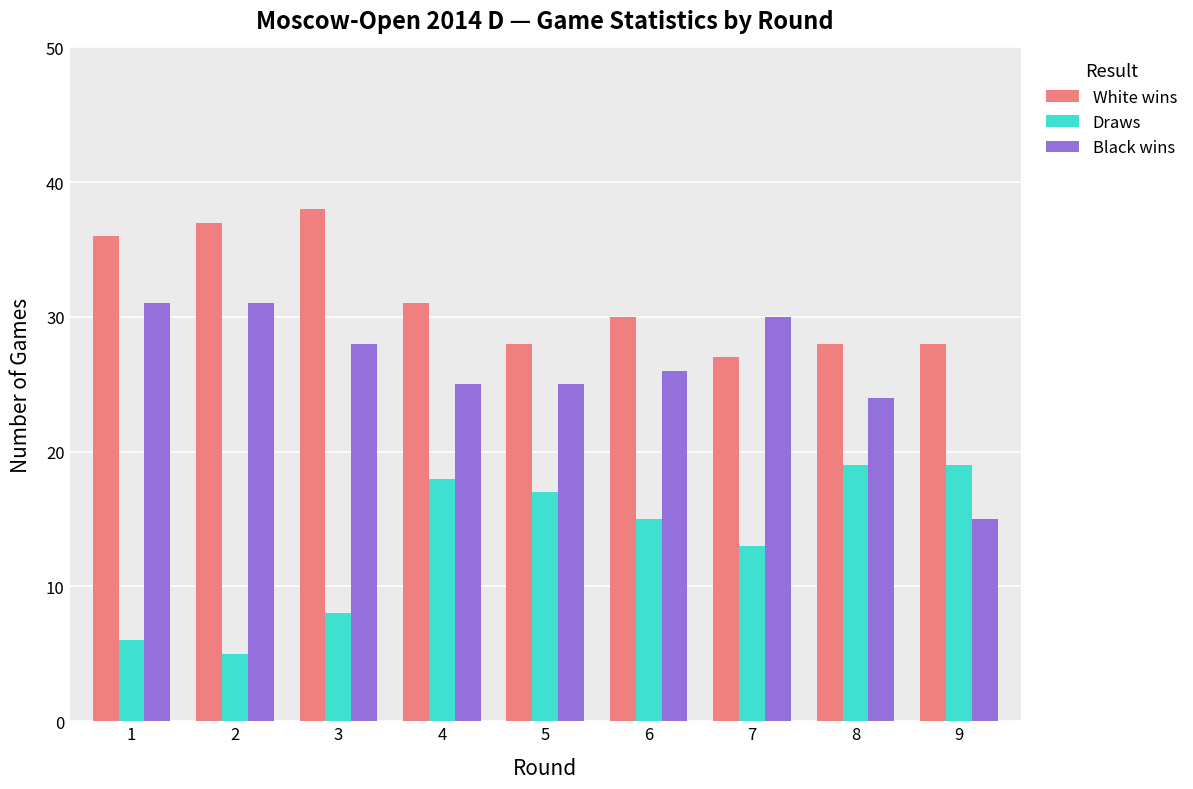

List the series in order of their overall mean, lowest first.

Draws, Black wins, White wins